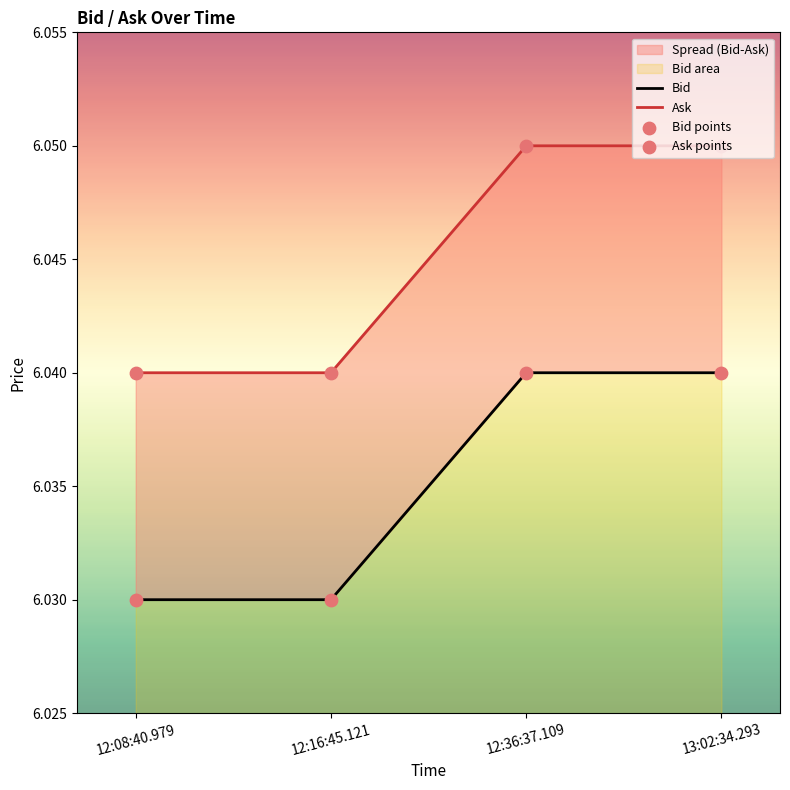

Which series has the widest spread of Y values?

Bid